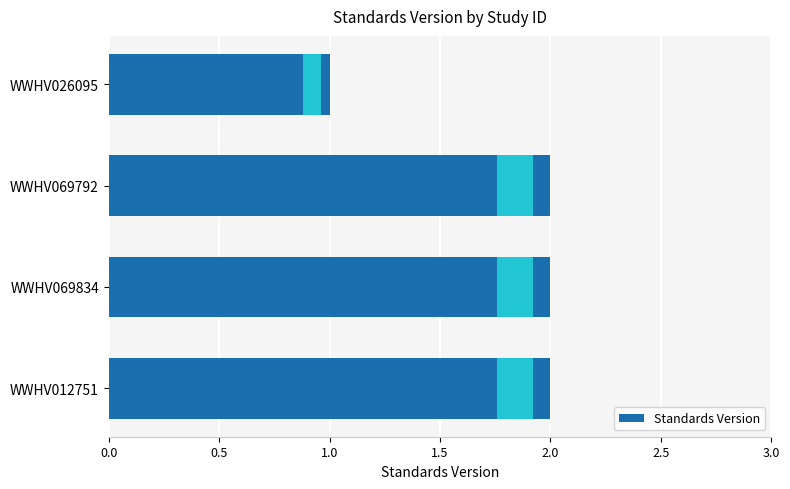

What is the sum of all values?

7